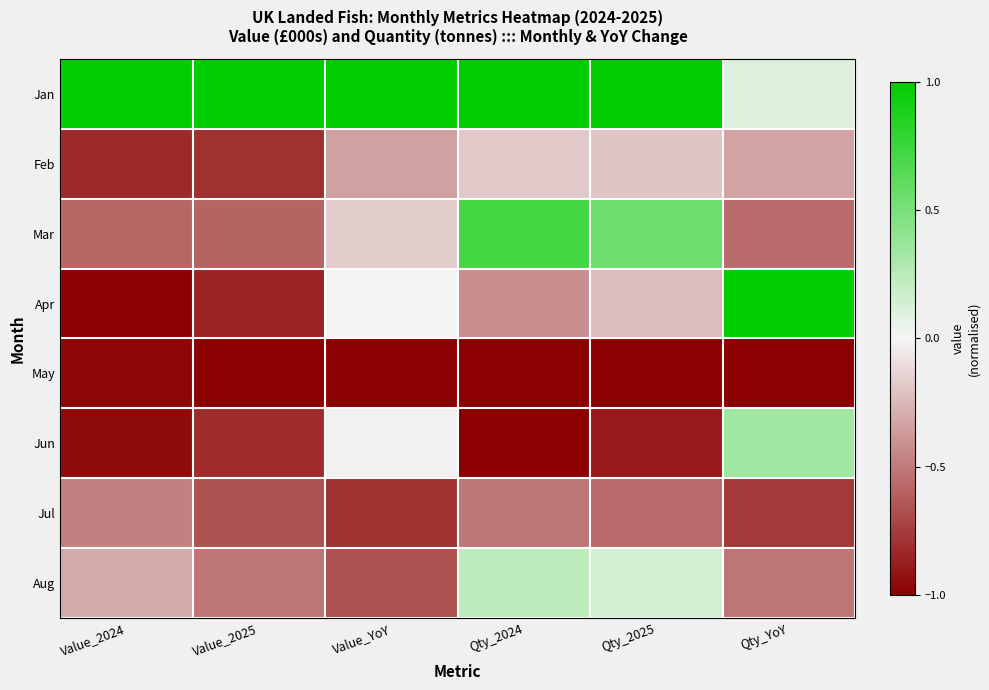

Which has a higher value, Value_2025 or Qty_2025?

Value_2025